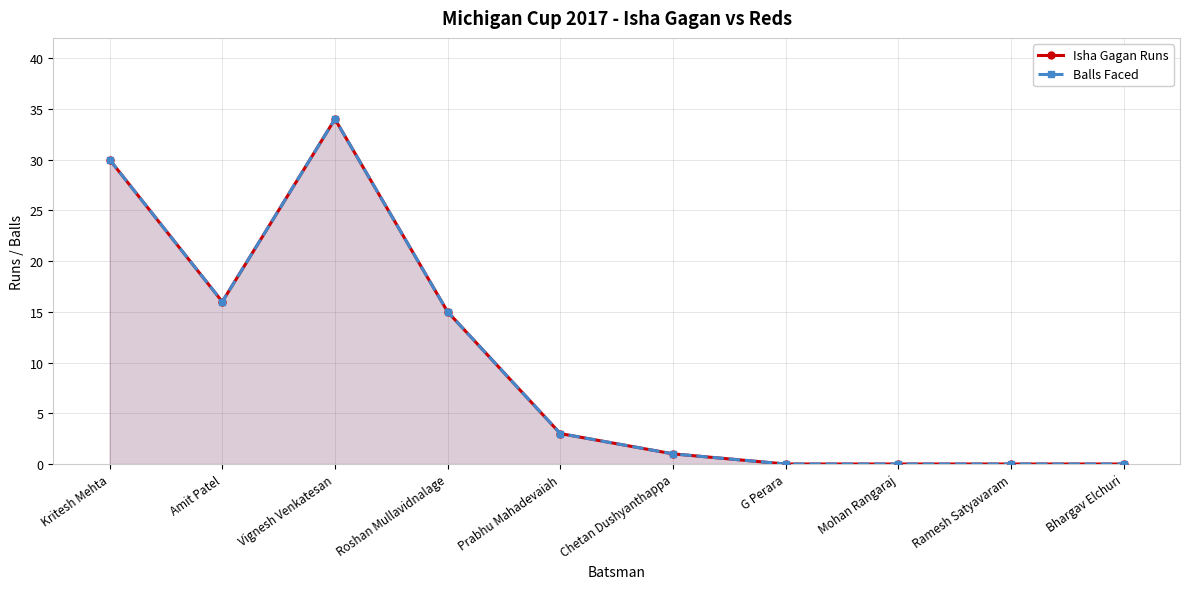

What is the difference between the second highest and second lowest values in the Balls Faced series?

30